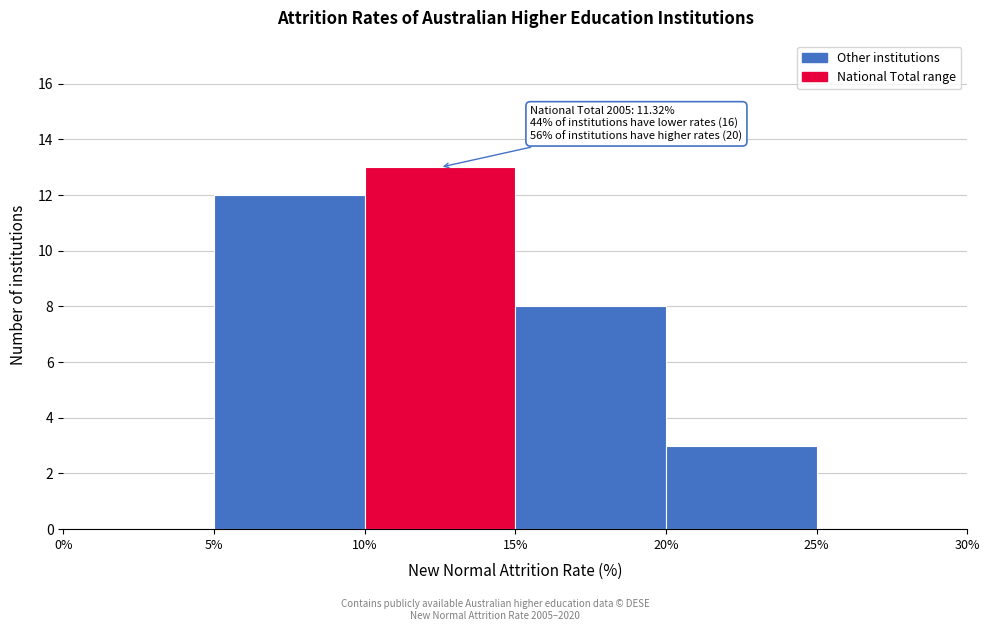

Over which range of the x-axis is the bar tallest?

10% to 15%